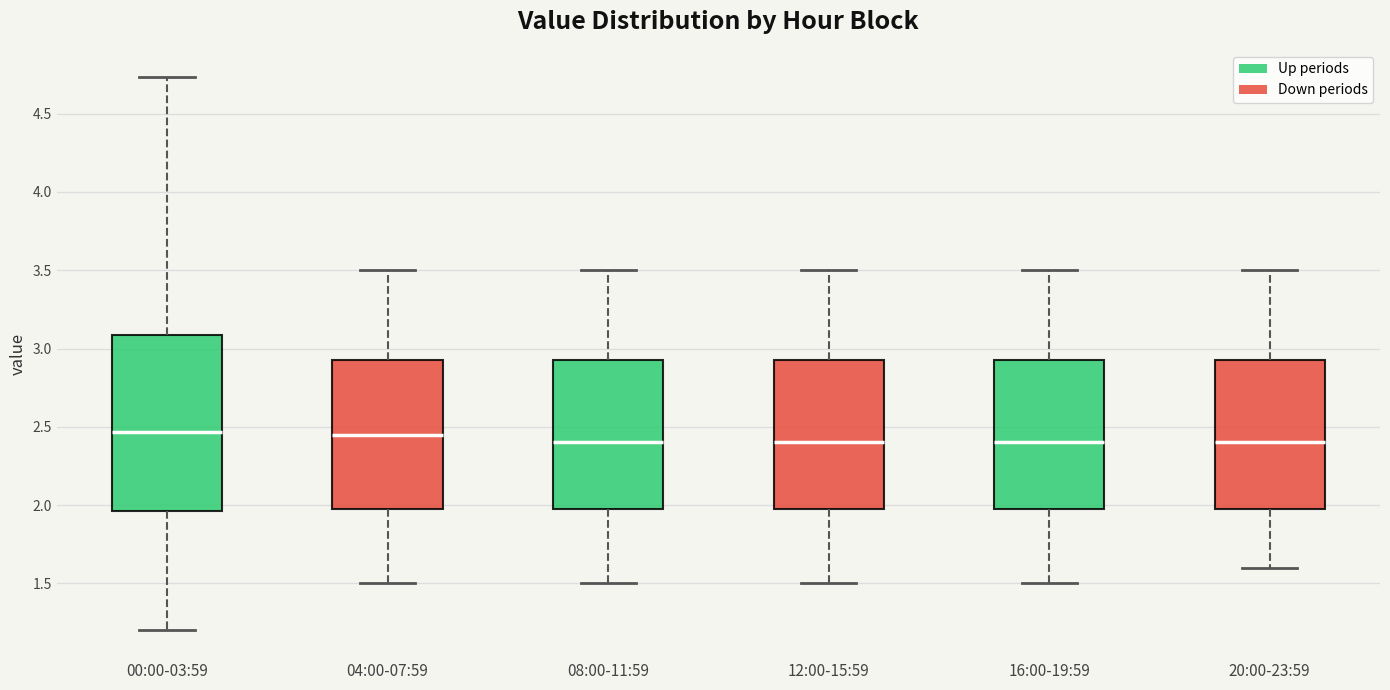

Where does the upper whisker of the box for 00:00-03:59 end on the y-axis? The values are not printed on the chart, so give them approximately, as read against the axis.

4.75